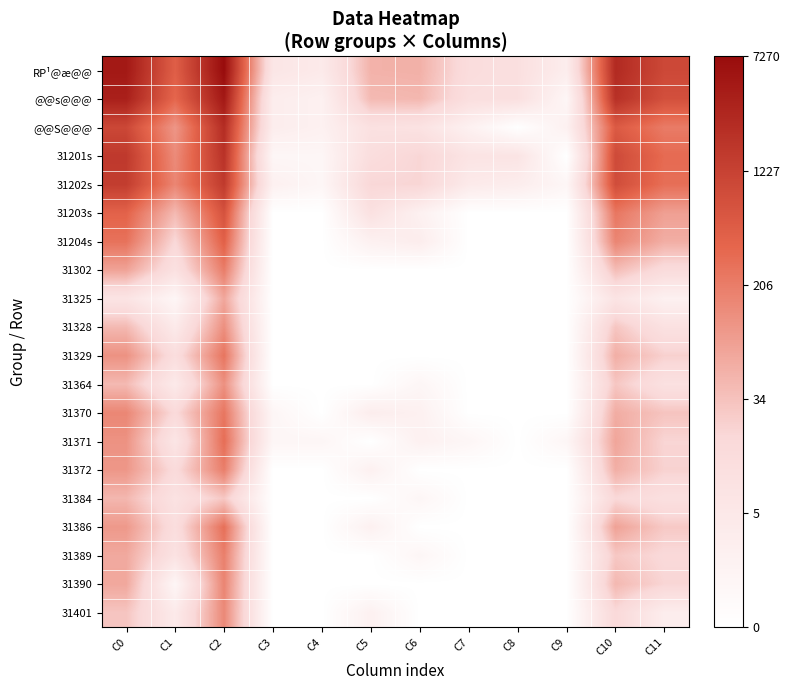

How many data points does each series have?

12